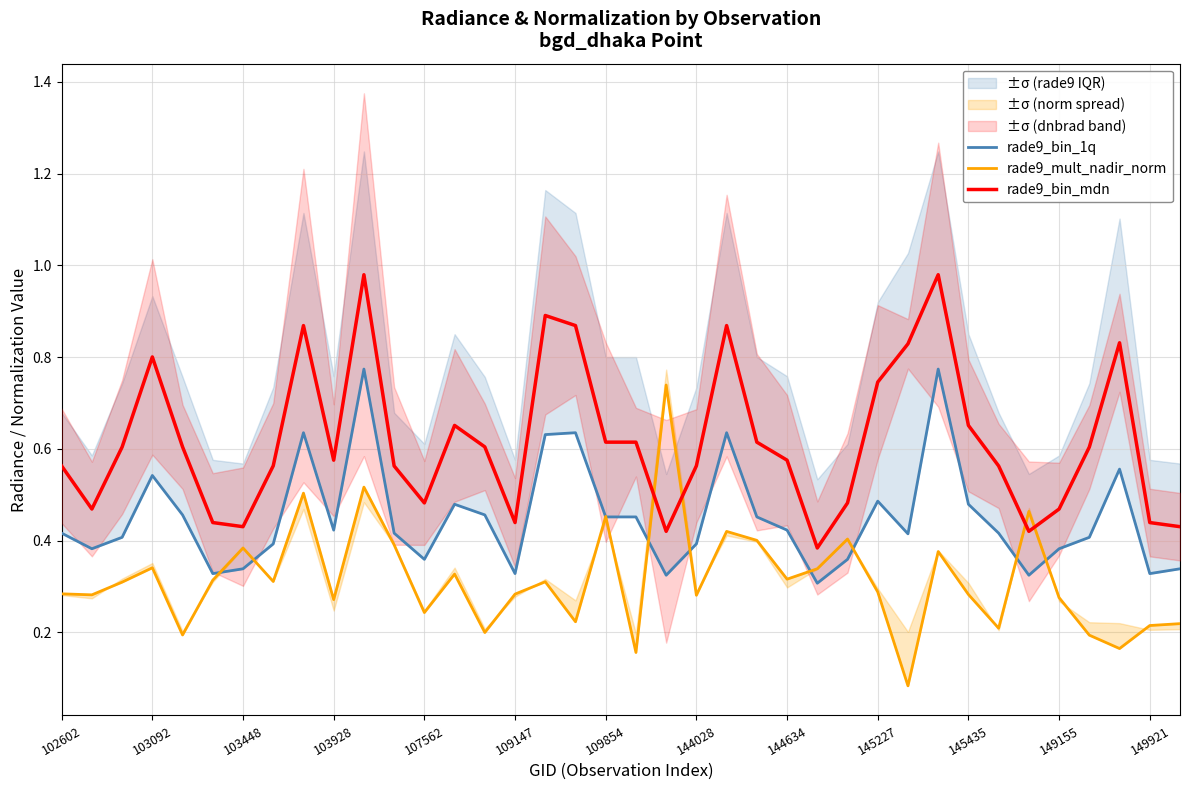

True or false: rade9_bin_1q has more than 1 interior local peaks.

True